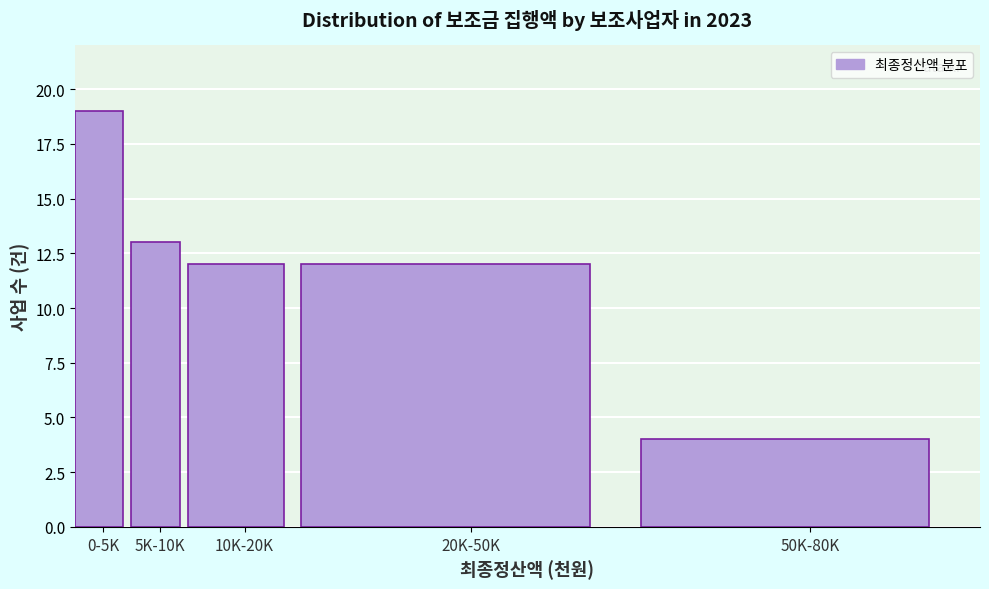

Reading left to right, list all the values displayed in this chart.

19	13	12	12	4